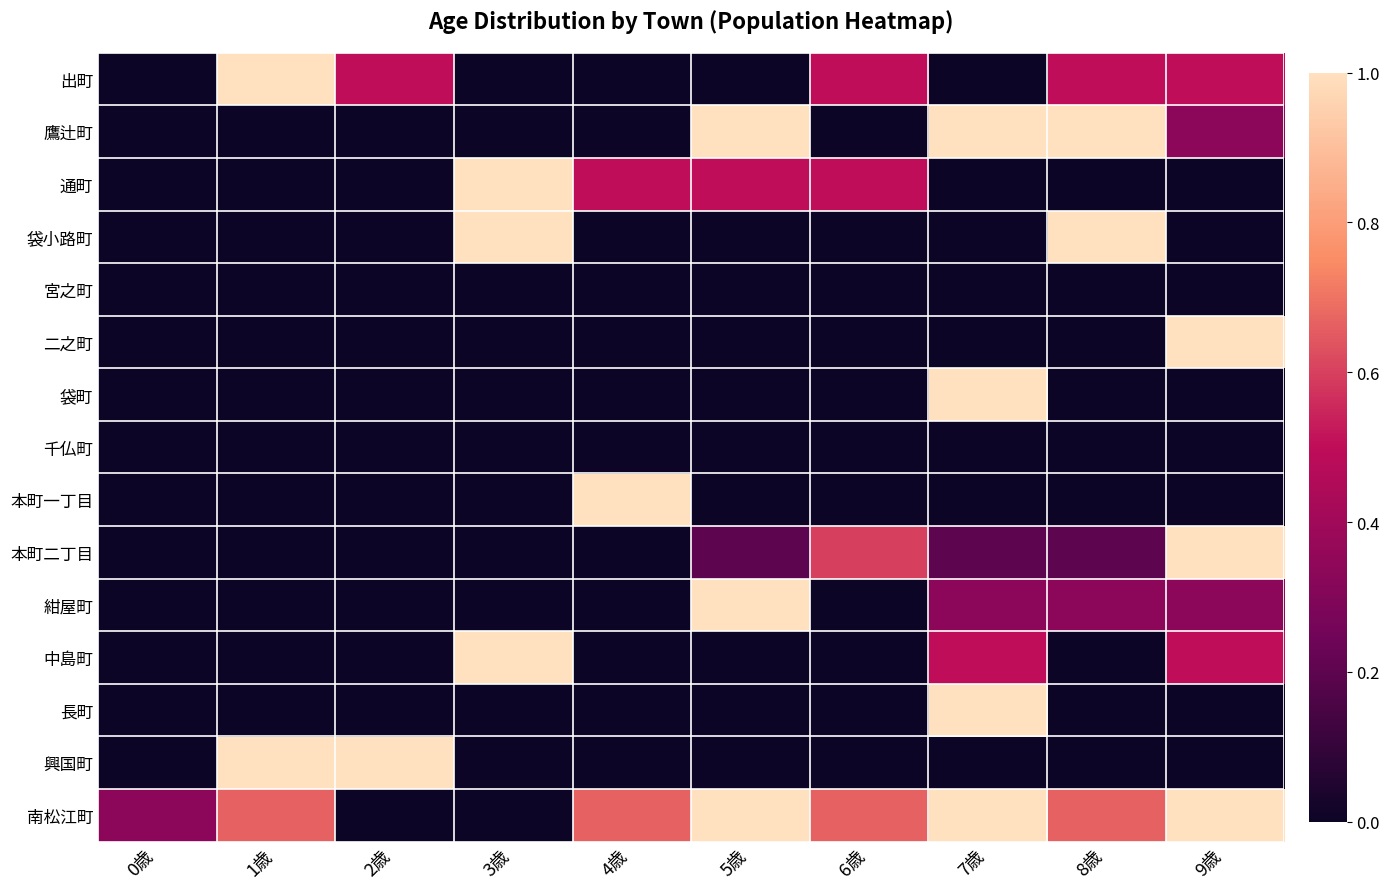

Rank the series by their maximum value, from lowest to highest.

宮之町, 千仏町, 出町, 鷹辻町, 通町, 袋小路町, 二之町, 袋町, 本町一丁目, 本町二丁目, 紺屋町, 中島町, 長町, 興国町, 南松江町